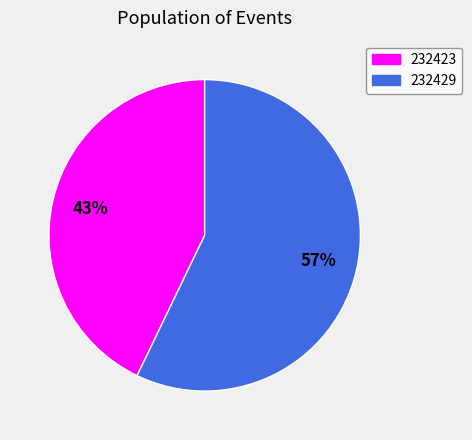

To the nearest percent, what portion does 232429 represent?

57%